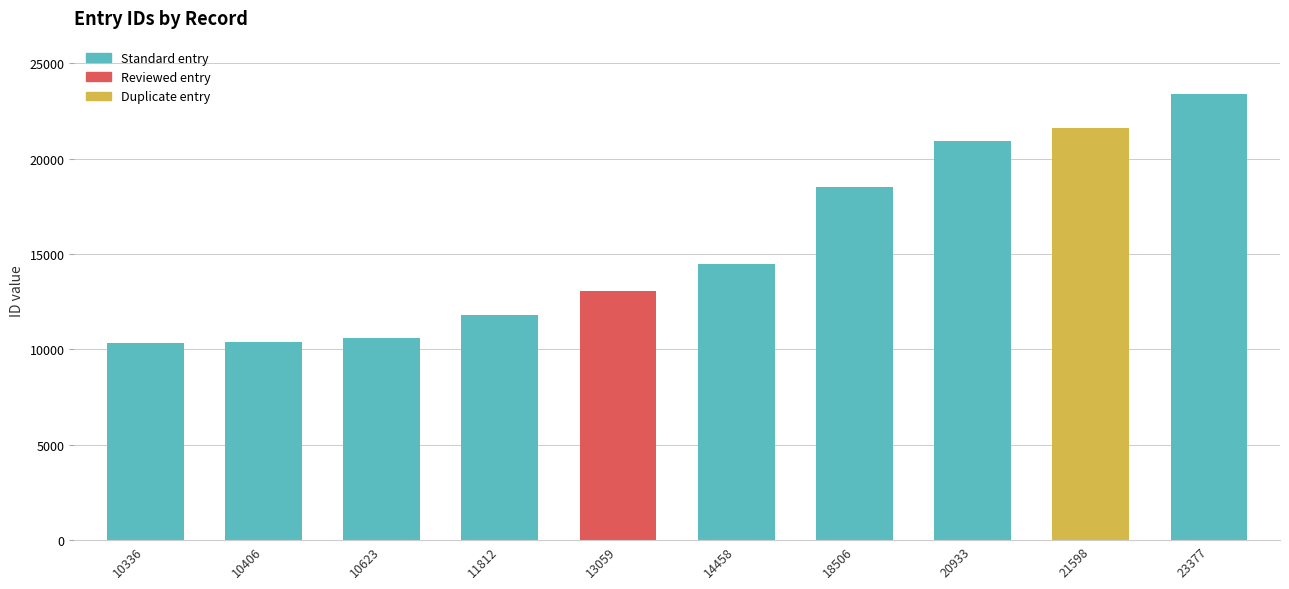

At which category does the chart reach its peak across all series?

23377